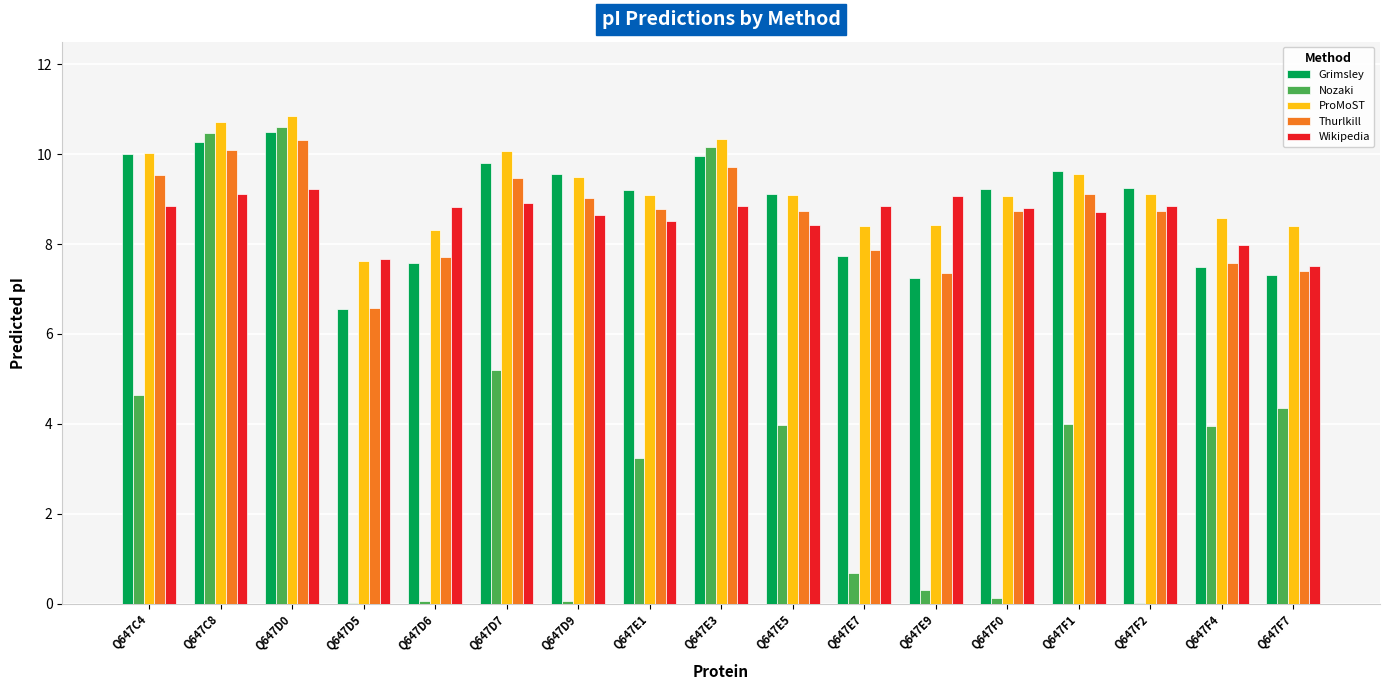

What is the highest value of the ProMoST series?

10.8